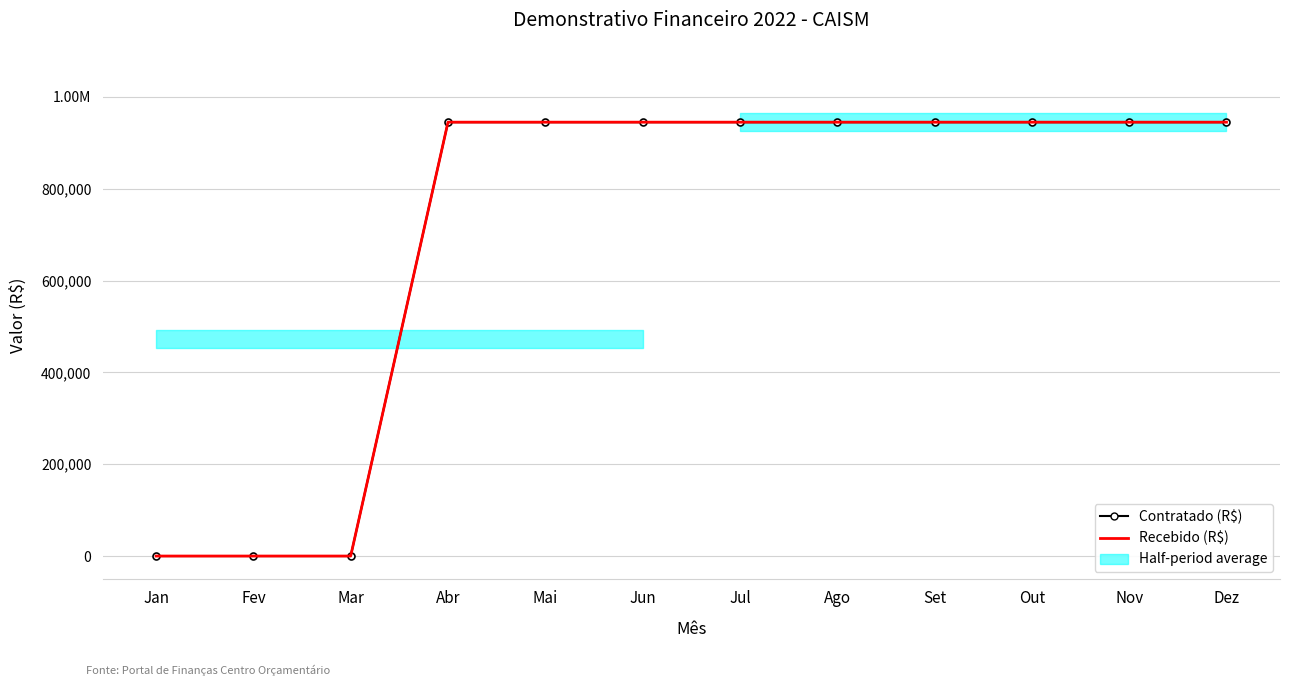

True or false: Contratado (R$) and Recebido (R$) intersect in this chart.

False